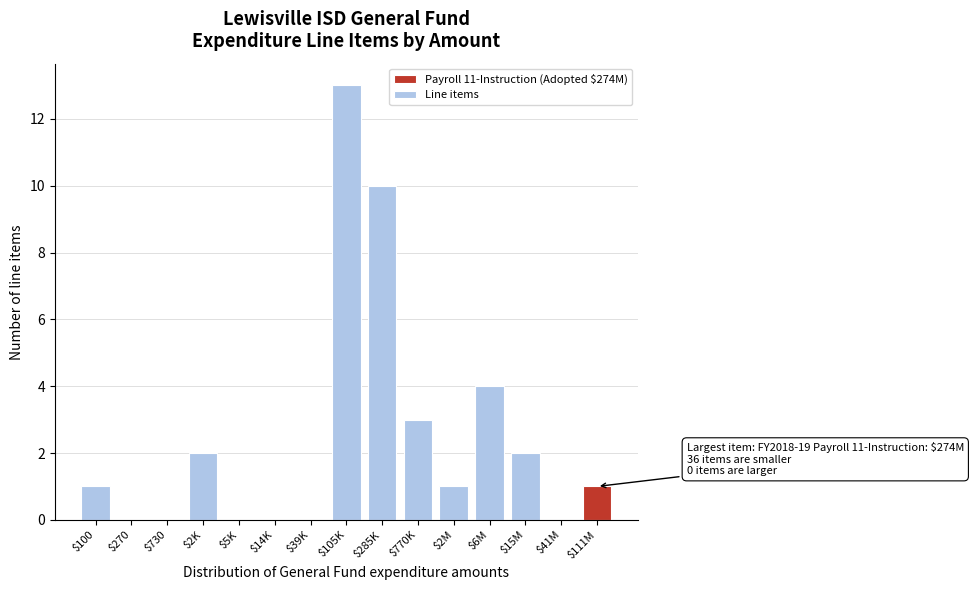

The chart shows a value of 3 at $770K. True or false?

True